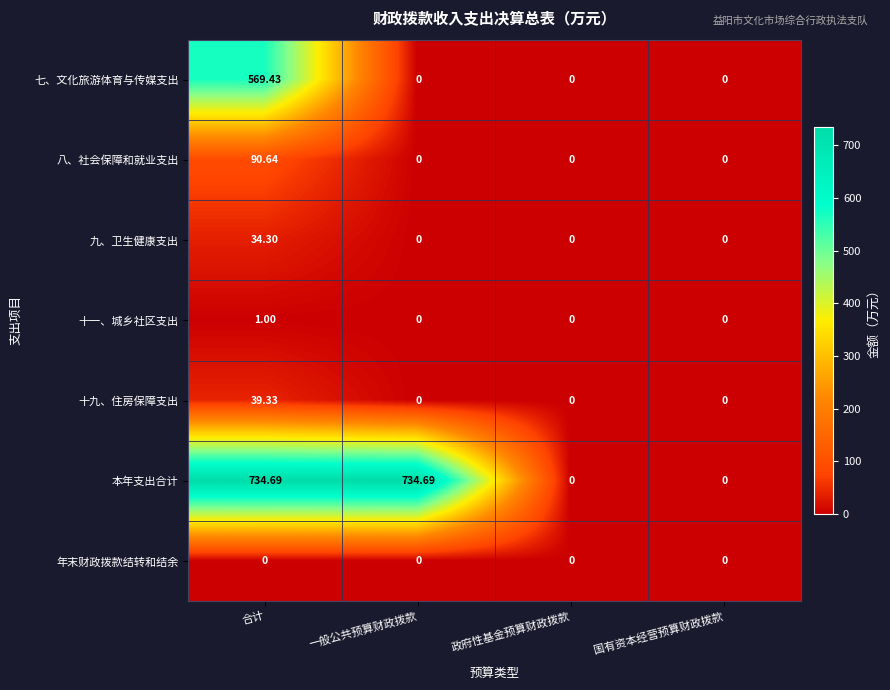

Which series changed the most between 合计 and 政府性基金预算财政拨款?

本年支出合计